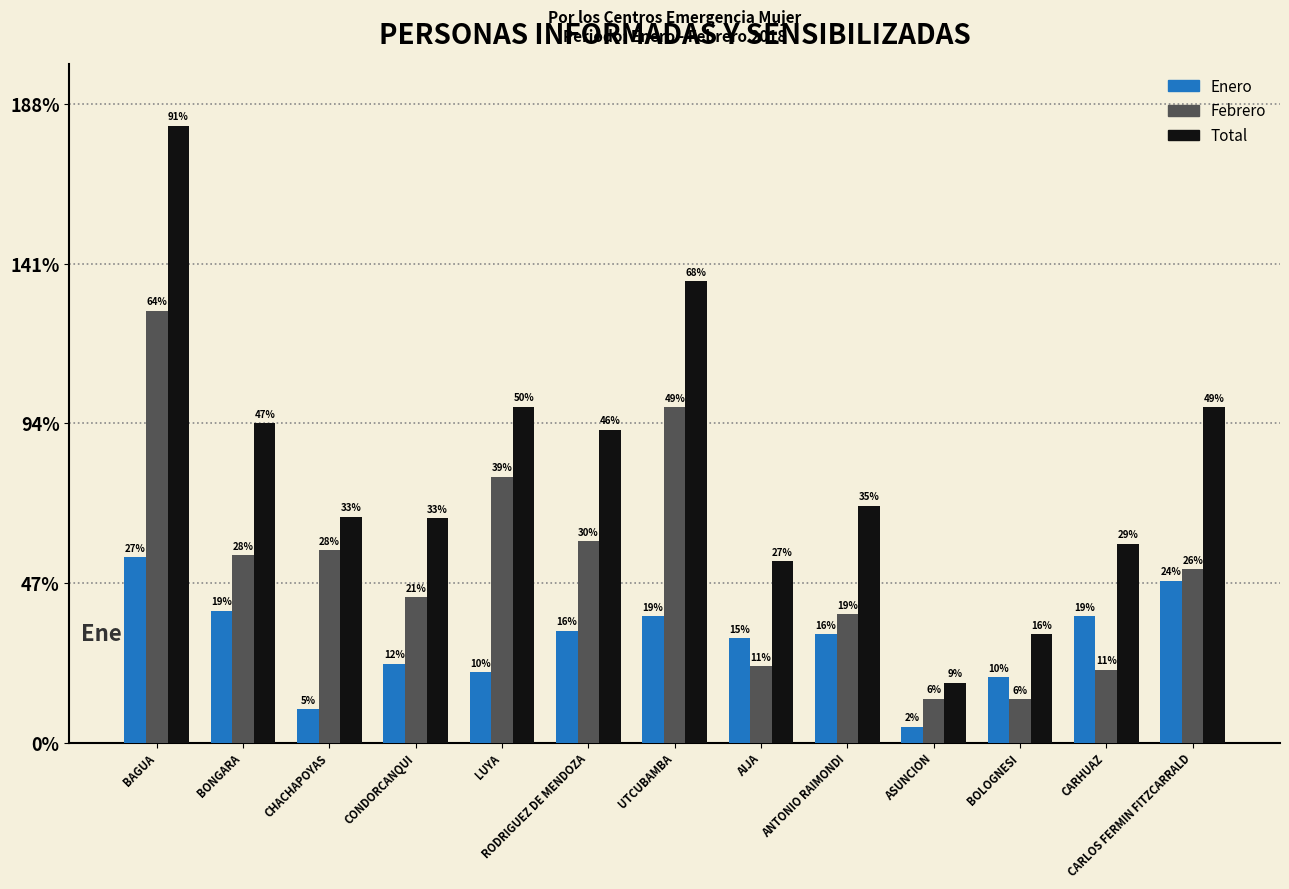

The value of Total at ANTONIO RAIMONDI is 179. True or false?

False